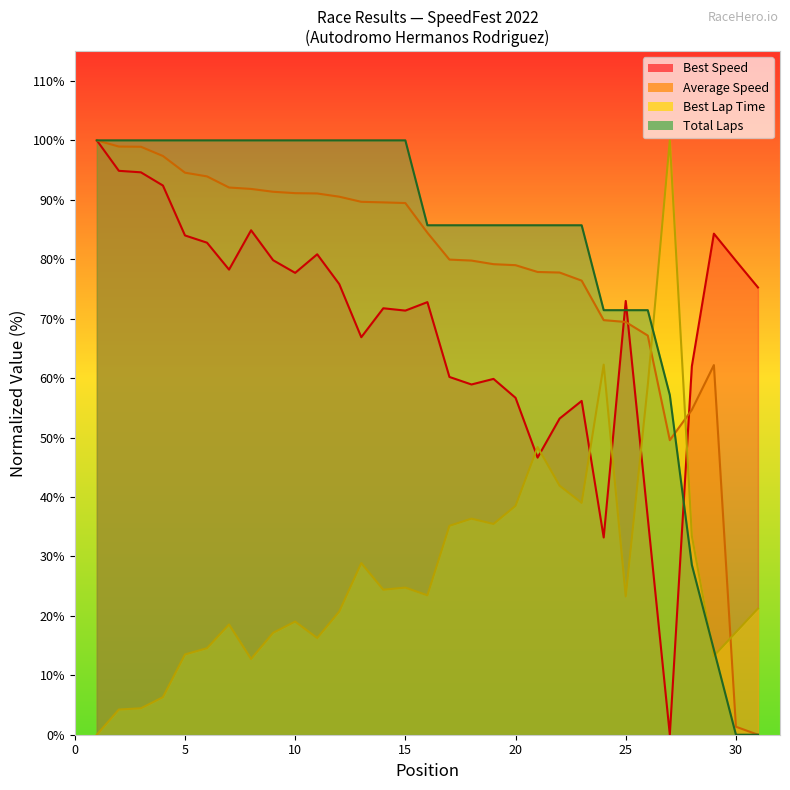

Reading left to right, transcribe all the data shown in this chart.

Best Speed: 1=100.0	2=94.9	3=94.6	4=92.4	5=84.0	6=82.8	7=78.3	8=84.9	9=79.8	10=77.7	11=80.8	12=75.8	13=66.9	14=71.7	15=71.4	16=72.8	17=60.2	18=58.9	19=59.9	20=56.7	21=46.6	22=53.2	23=56.2	24=33.2	25=73.0	26=36.5	27=0.0	28=62.0	29=84.3	30=79.7	31=75.3
Best Lap time: 1=0.0	2=4.2	3=4.4	4=6.3	5=13.5	6=14.6	7=18.6	8=12.7	9=17.2	10=19.0	11=16.3	12=20.7	13=28.9	14=24.4	15=24.8	16=23.5	17=35.1	18=36.4	19=35.5	20=38.5	21=48.4	22=41.9	23=39.0	24=62.3	25=23.3	26=58.8	27=100.0	28=33.4	29=13.2	30=17.2	31=21.2
Average Speed: 1=100.0	2=99.0	3=98.9	4=97.4	5=94.6	6=93.9	7=92.1	8=91.8	9=91.3	10=91.1	11=91.1	12=90.5	13=89.7	14=89.6	15=89.5	16=84.5	17=79.9	18=79.8	19=79.2	20=79.0	21=77.9	22=77.8	23=76.4	24=69.8	25=69.4	26=67.2	27=49.6	28=54.7	29=62.2	30=1.3	31=0.0
Total Laps: 1=100.0	2=100.0	3=100.0	4=100.0	5=100.0	6=100.0	7=100.0	8=100.0	9=100.0	10=100.0	11=100.0	12=100.0	13=100.0	14=100.0	15=100.0	16=85.7	17=85.7	18=85.7	19=85.7	20=85.7	21=85.7	22=85.7	23=85.7	24=71.4	25=71.4	26=71.4	27=57.1	28=28.6	29=14.3	30=0.0	31=0.0